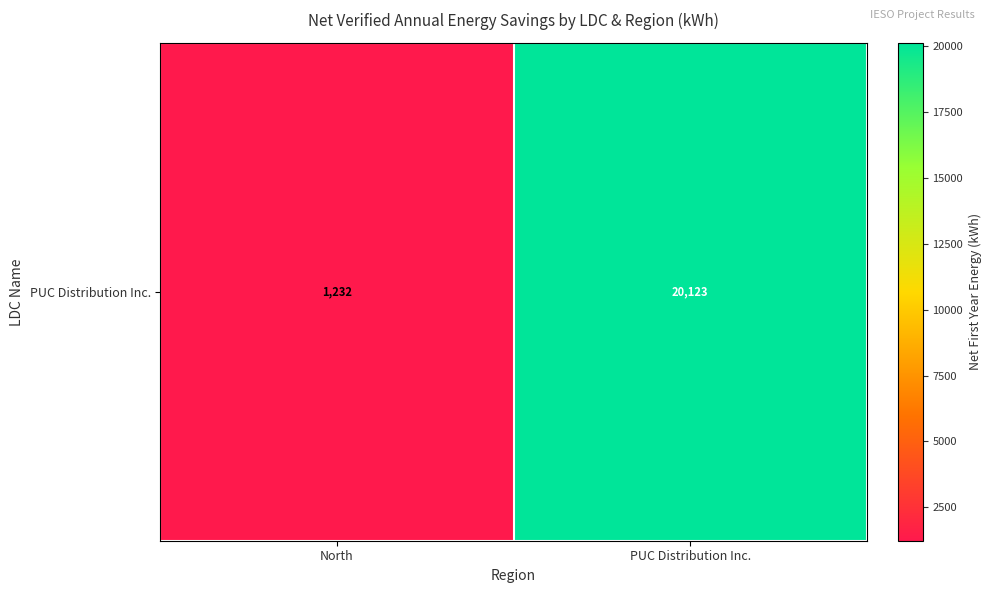

The chart shows a value of 10768.4 at PUC Distribution Inc.. True or false?

False